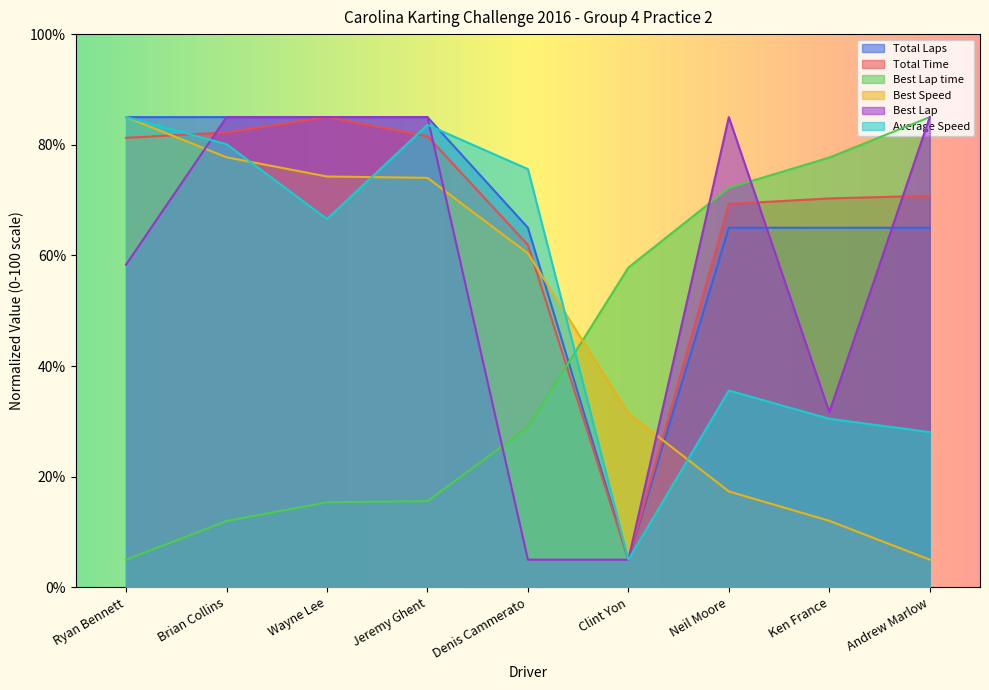

Which series ends up on top after the final intersection of Best Lap and Best Speed?

Best Lap